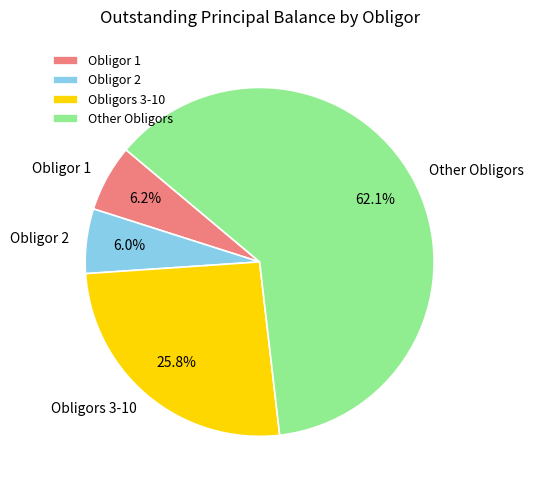

Is it true that Obligor 2 is 15% of the pie?

False